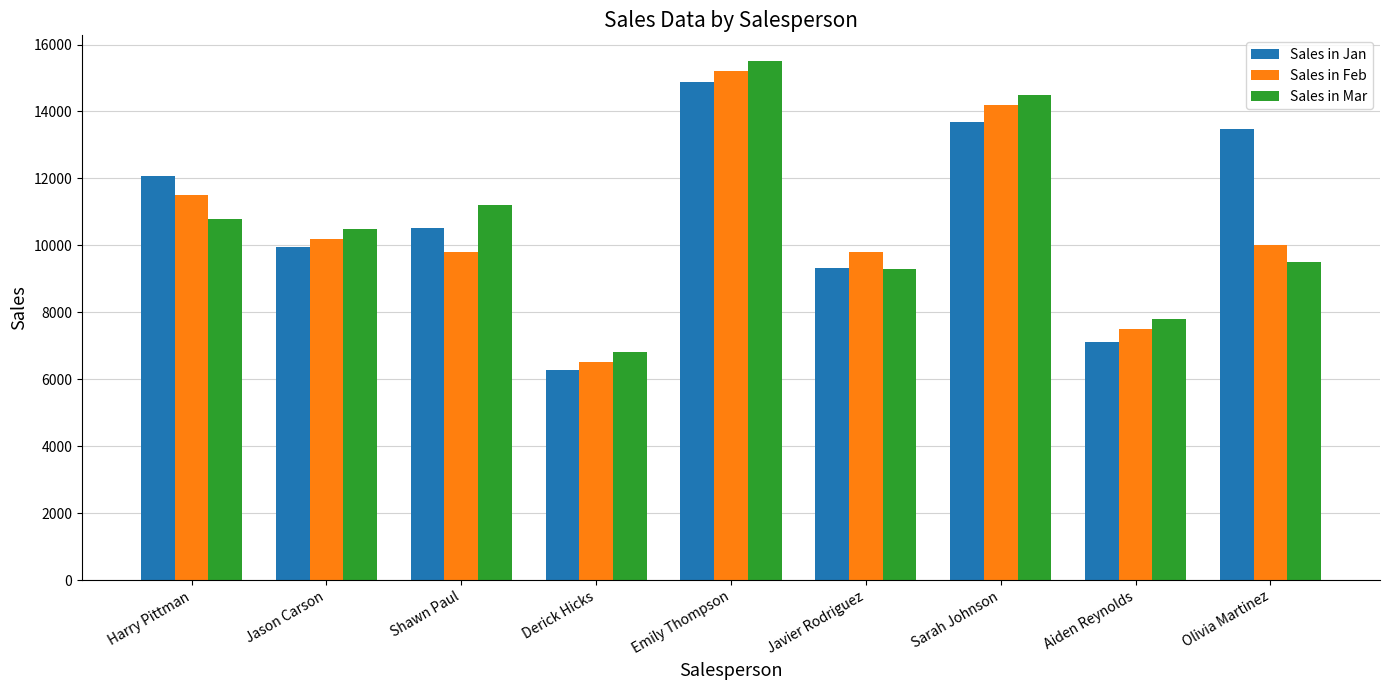

The value of Sales in Jan at Jason Carson is 9950. True or false?

True